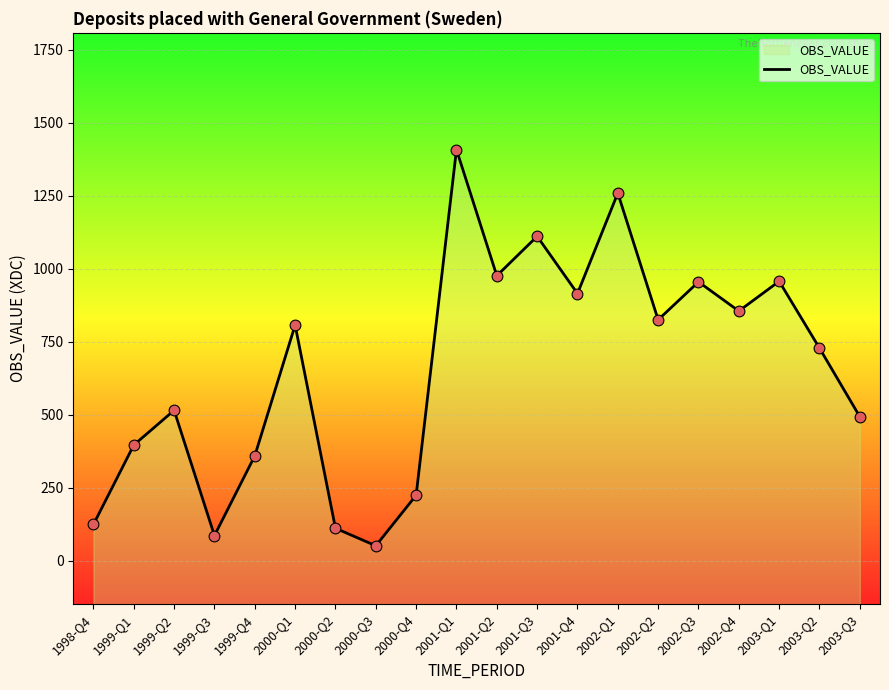

Between 2000-Q3 and 2000-Q4, which is larger?

2000-Q4